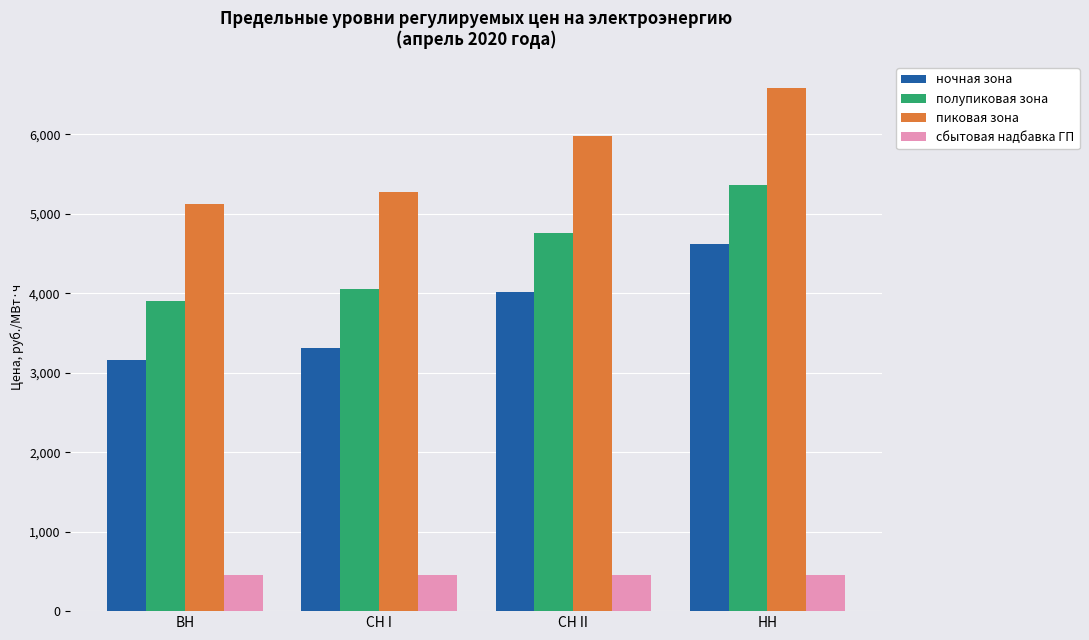

What is the approximate value of полупиковая зона at СН I?

4051.0